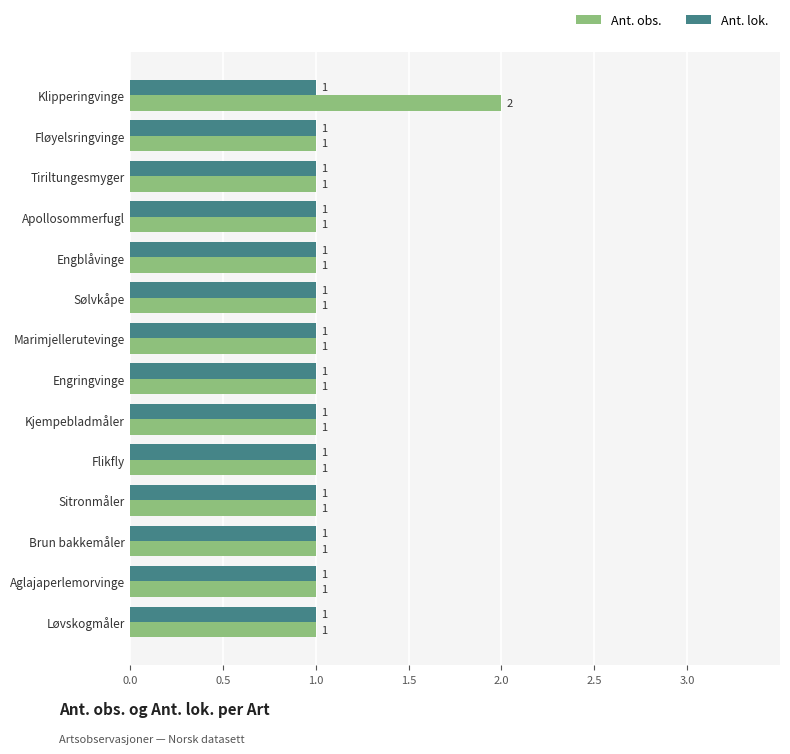

Rank the series by their average value, from highest to lowest.

Ant. obs., Ant. lok.